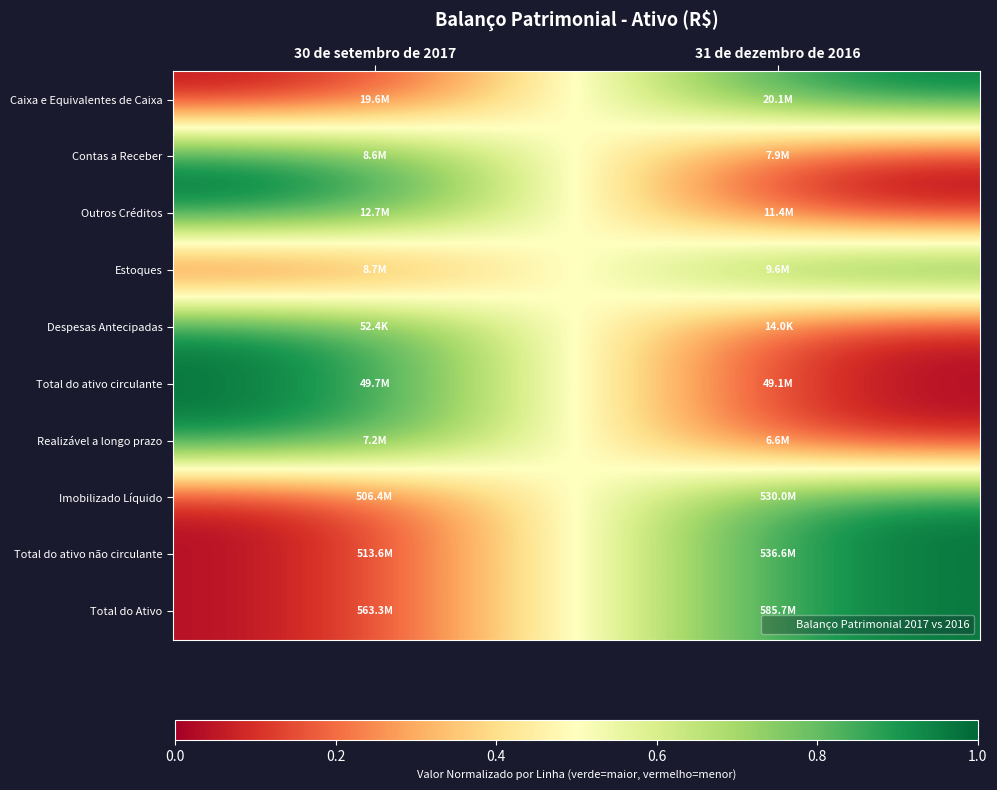

Between 31 de dezembro de 2016 and 30 de setembro de 2017, which is larger?

31 de dezembro de 2016